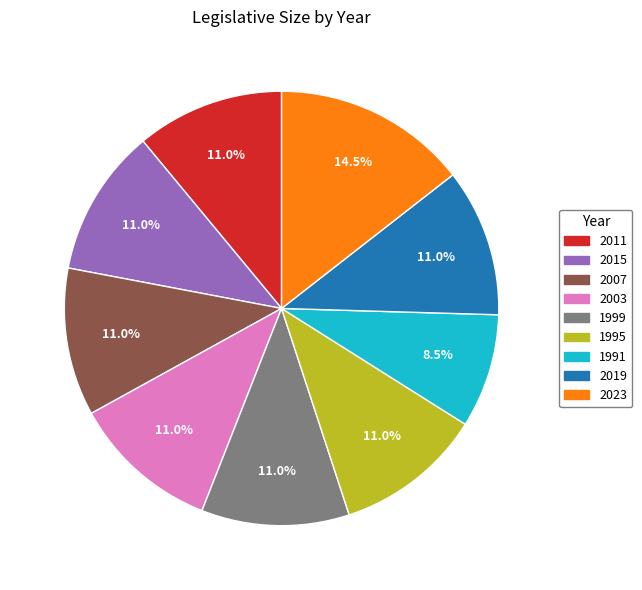

Combined, do 2011 and 2019 account for over 50%?

No